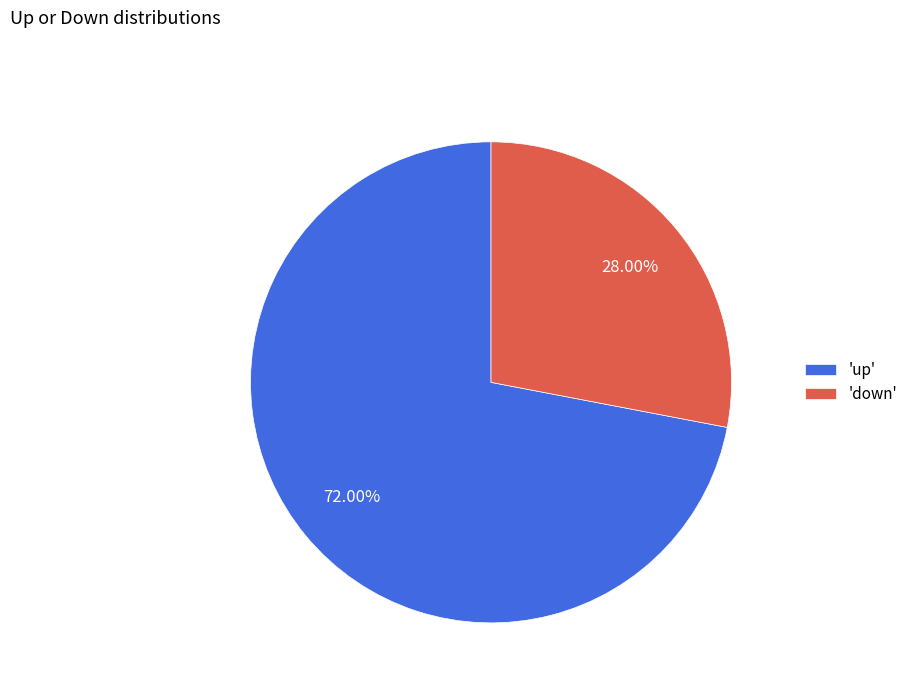

What is the ratio of the value at 'up' to the value at 'down'?

2.6